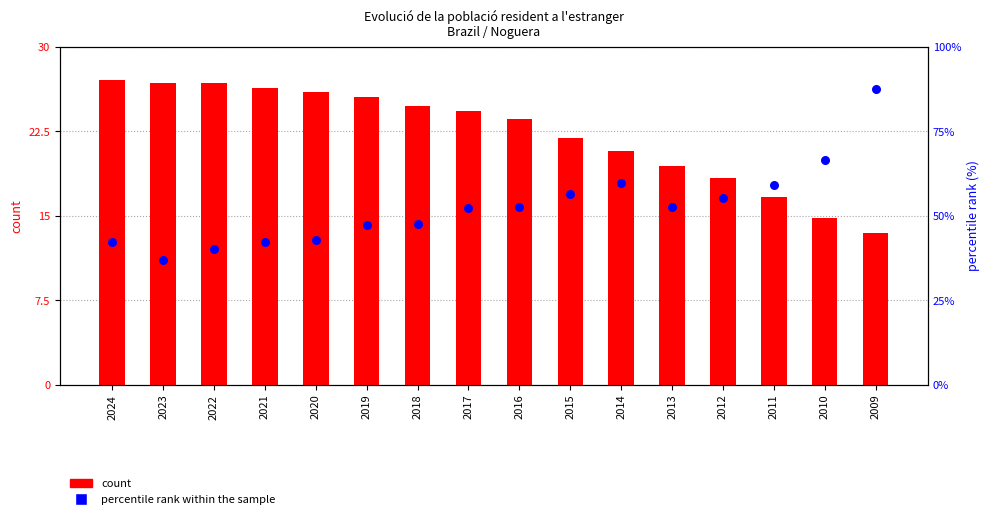

What is the total value across all series at 2016?

39.3